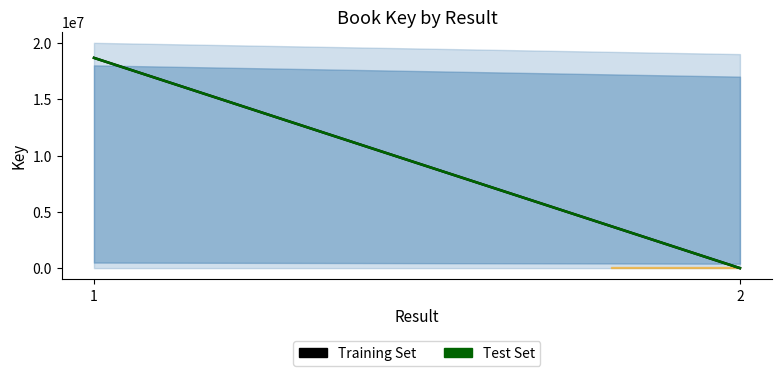

At which label is Test Set closest to 9335725?

2